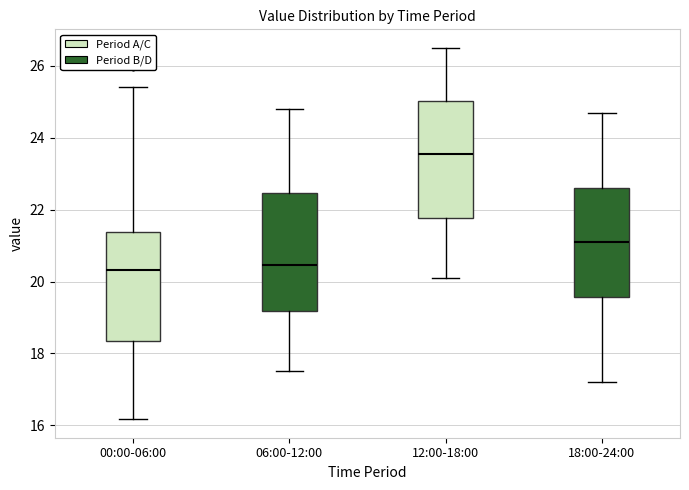

Which box's median line is the highest?

12:00-18:00